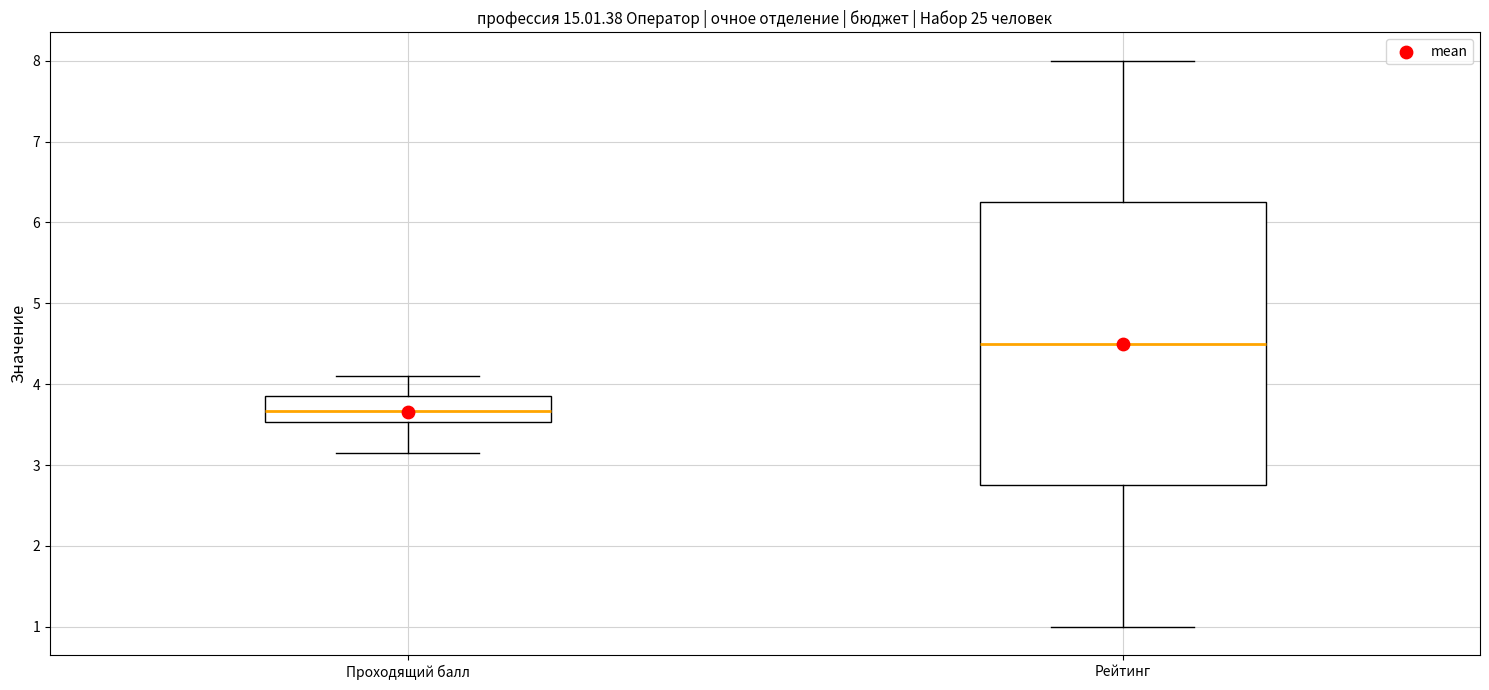

Reading left to right, transcribe this box plot: for each box, give where its median line is, the range the box spans, and where its two whiskers end, as read against the y-axis. The values are not printed on the chart, so give them approximately, as read against the axis.

Проходящий балл: median 3.7, box 3.5 to 3.9, whiskers 3.2 to 4.1
Рейтинг: median 4.5, box 2.8 to 6.3, whiskers 1.0 to 8.0